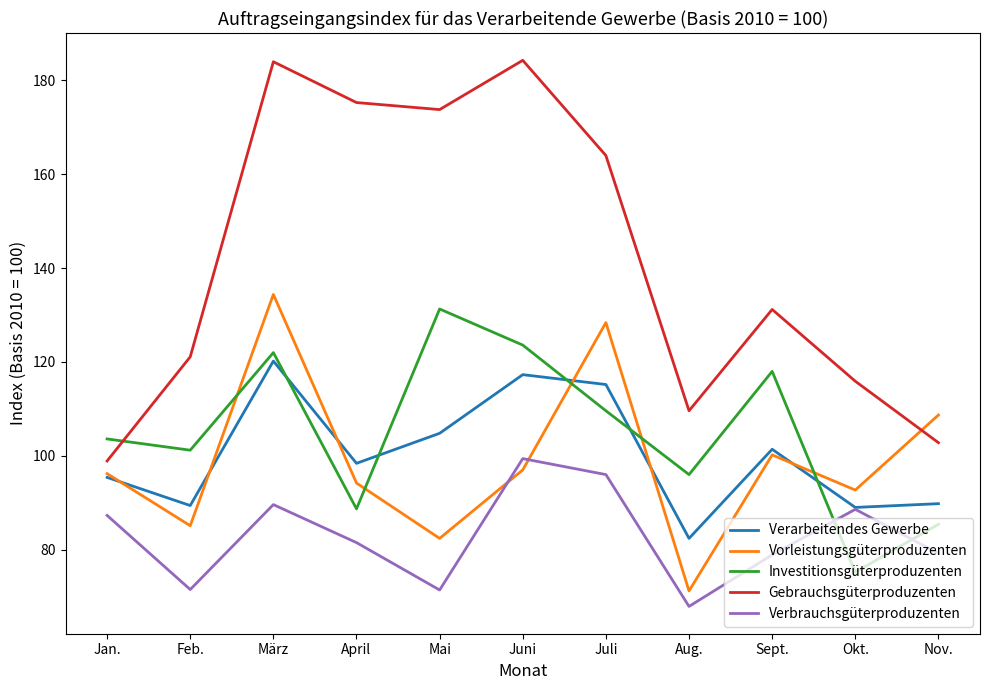

At which category does Verbrauchsgüterproduzenten reach its first local valley?

Feb.